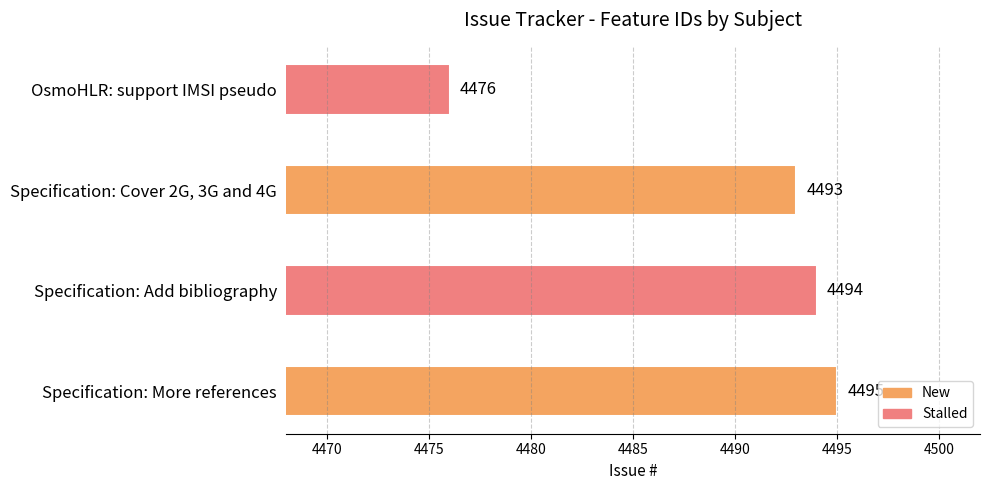

What is the change in value from Specification: Add bibliography to OsmoHLR: support IMSI pseudo?

-18